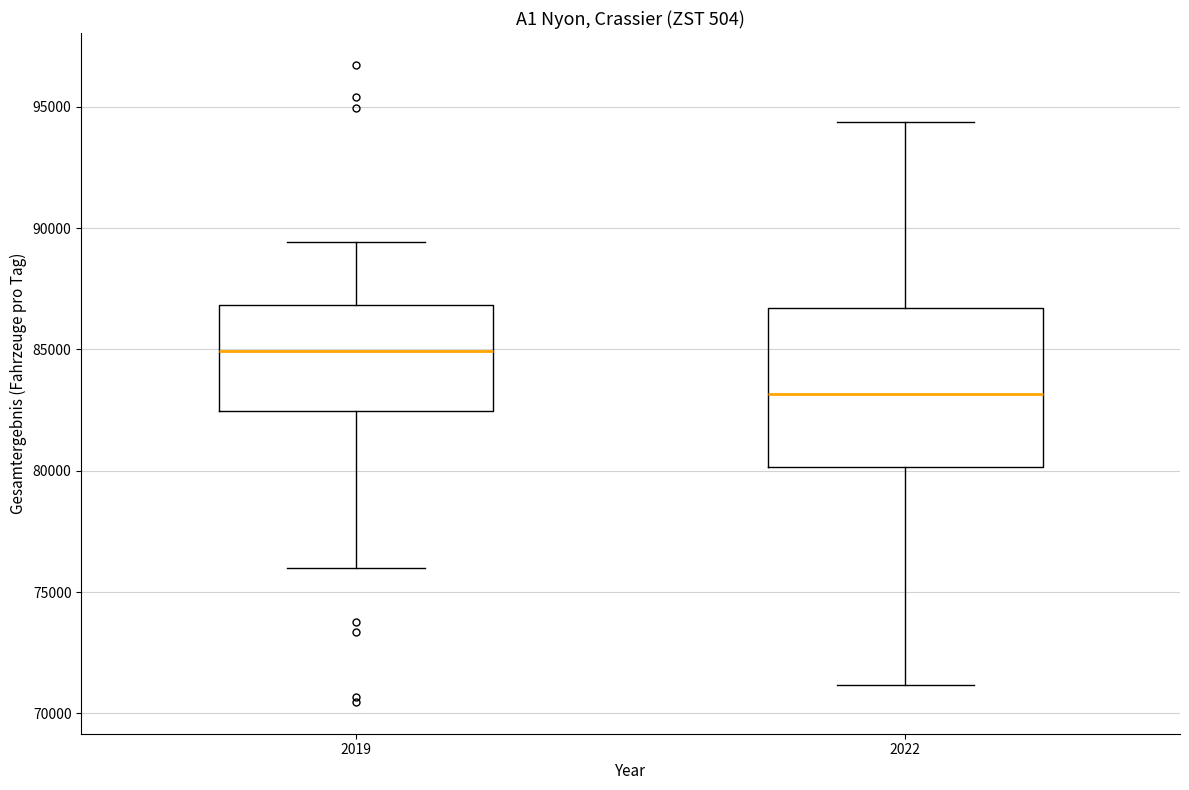

Reading left to right, transcribe this box plot: for each box, give where its median line is, the range the box spans, and where its two whiskers end, as read against the y-axis. The values are not printed on the chart, so give them approximately, as read against the axis.

2019: median 85000, box 82500 to 87000, whiskers 76000 to 89500
2022: median 83000, box 80000 to 86500, whiskers 71000 to 94500